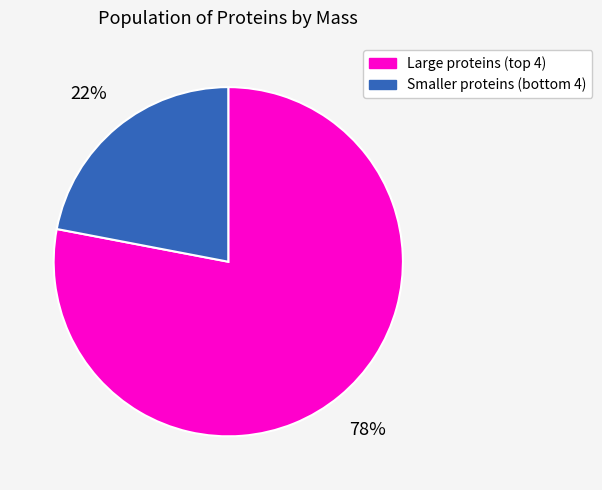

Which slice represents more than half of the pie?

Large proteins (top 4)